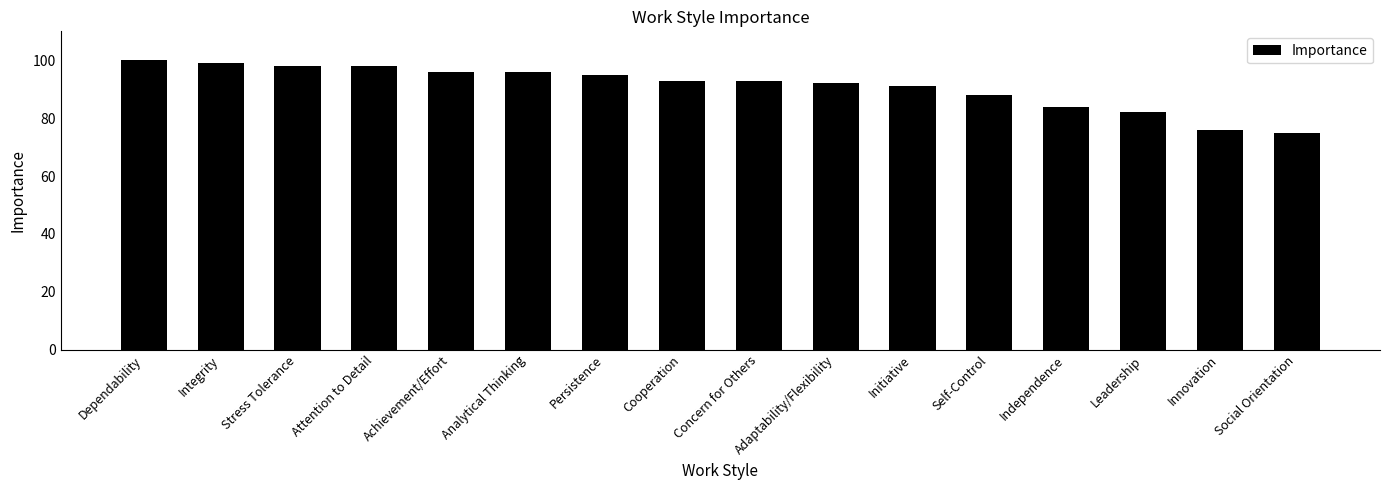

Reading left to right, what are all the values shown in this chart?

100	99	98	98	96	96	95	93	93	92	91	88	84	82	76	75